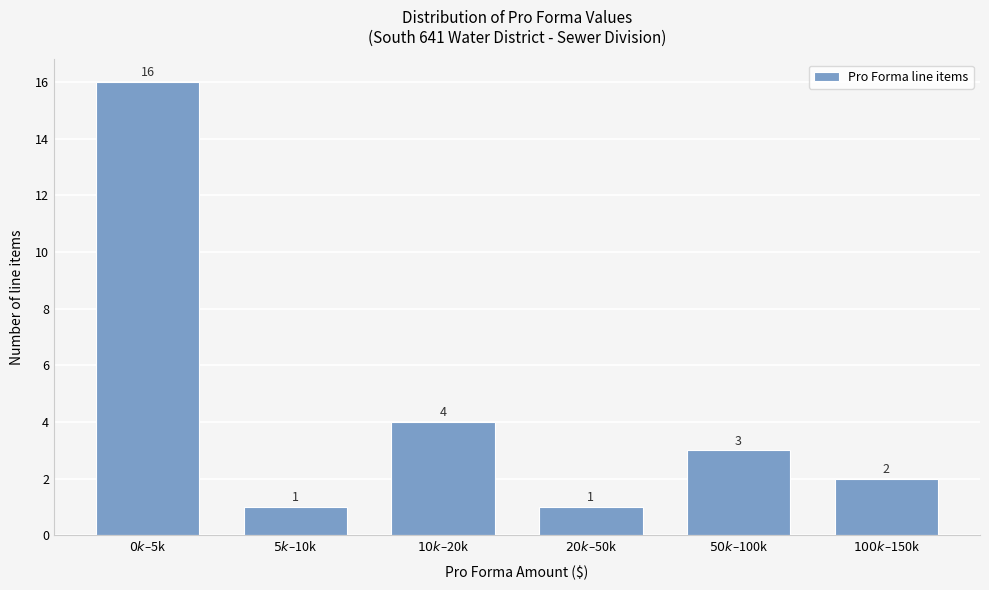

Reading left to right, what are all the values shown in this chart?

16	1	4	1	3	2